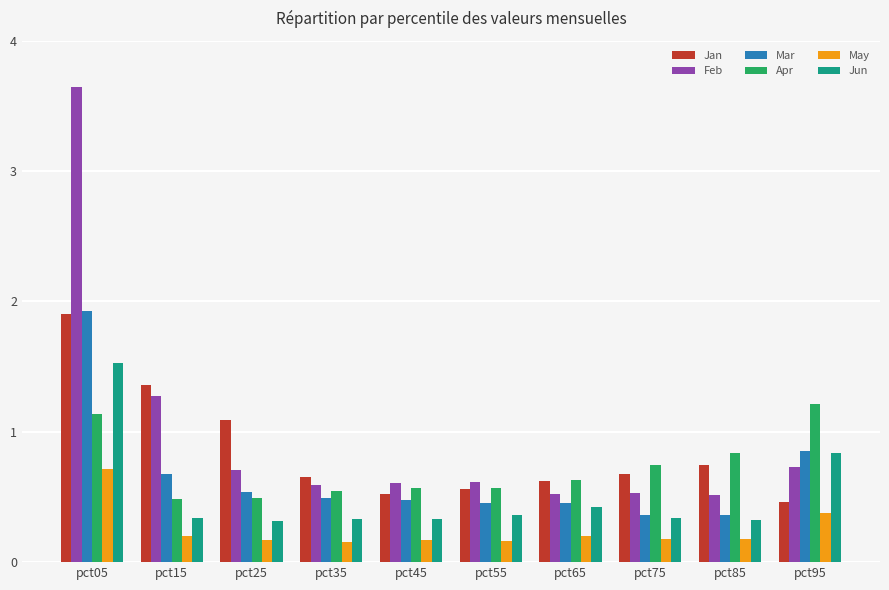

Are the bars horizontal?

No